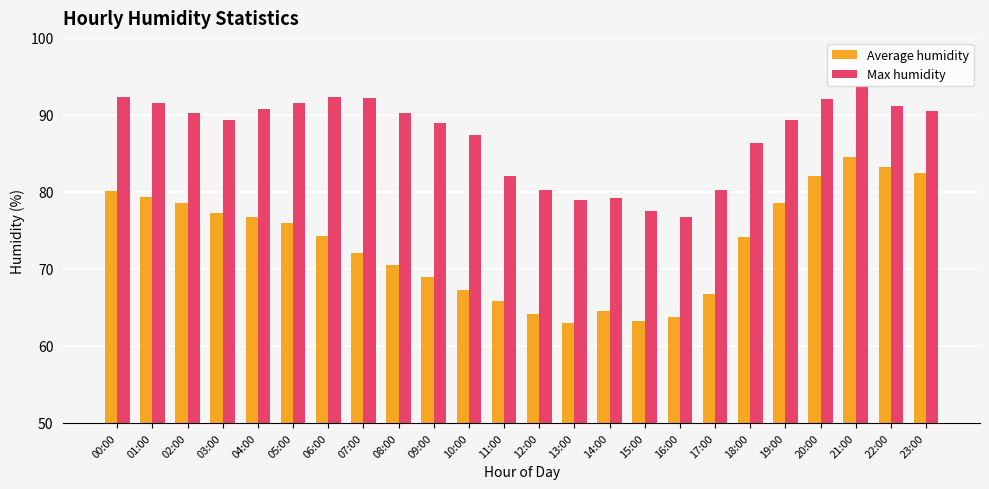

Rank the series by their maximum value, from lowest to highest.

Average humidity, Max humidity